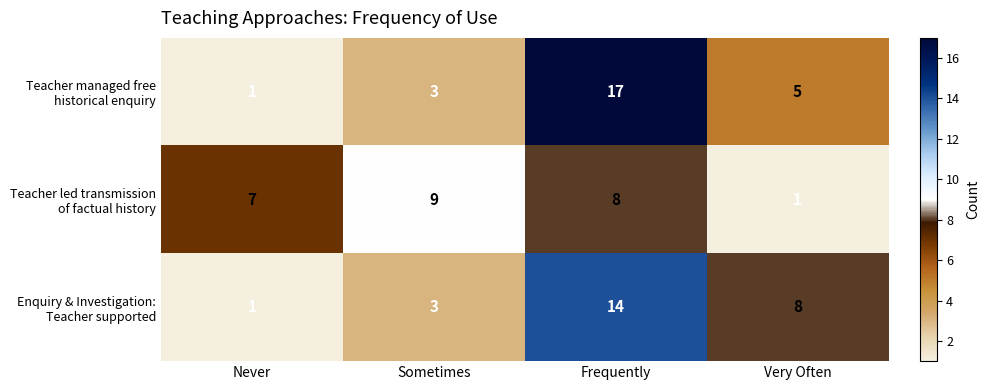

Count the number of categories in the chart.

4